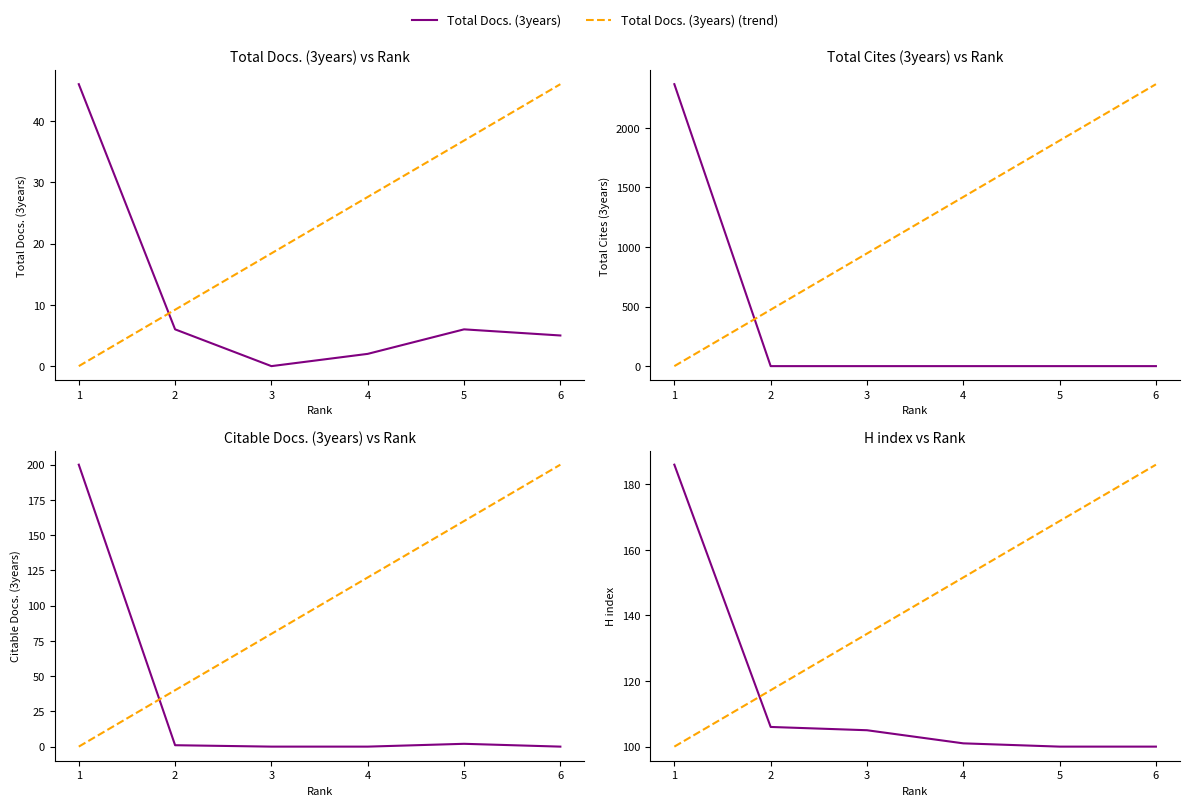

What is the difference between the maximum and second lowest values in the Citable Docs. (3years) series?

200